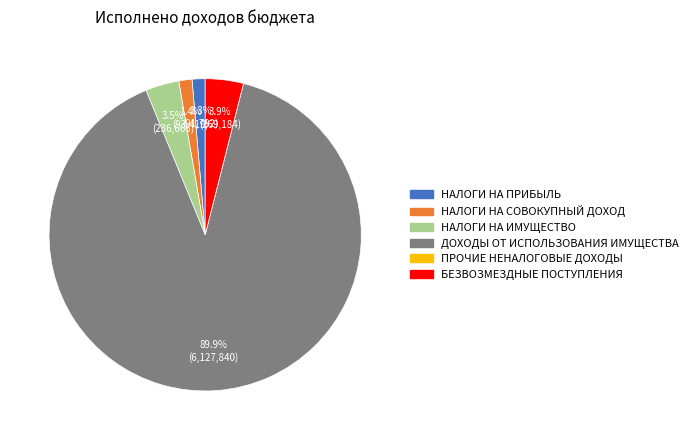

Does any single category account for the majority?

Yes